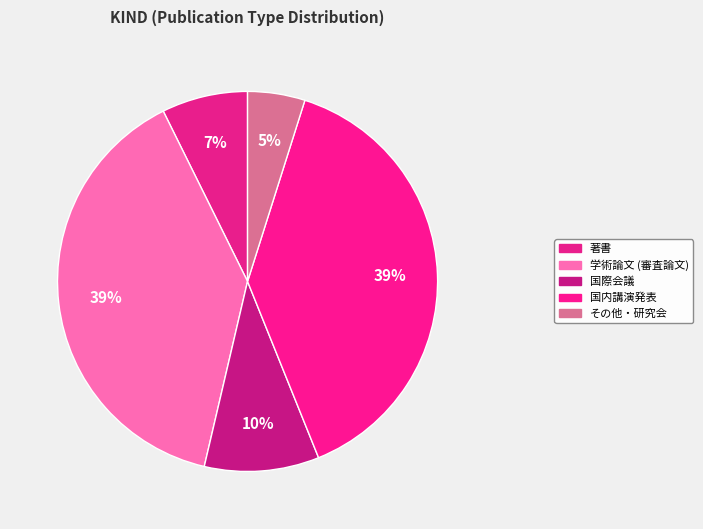

Combined, what portion of the pie is 国内講演発表 and 国際会議?

48.8%